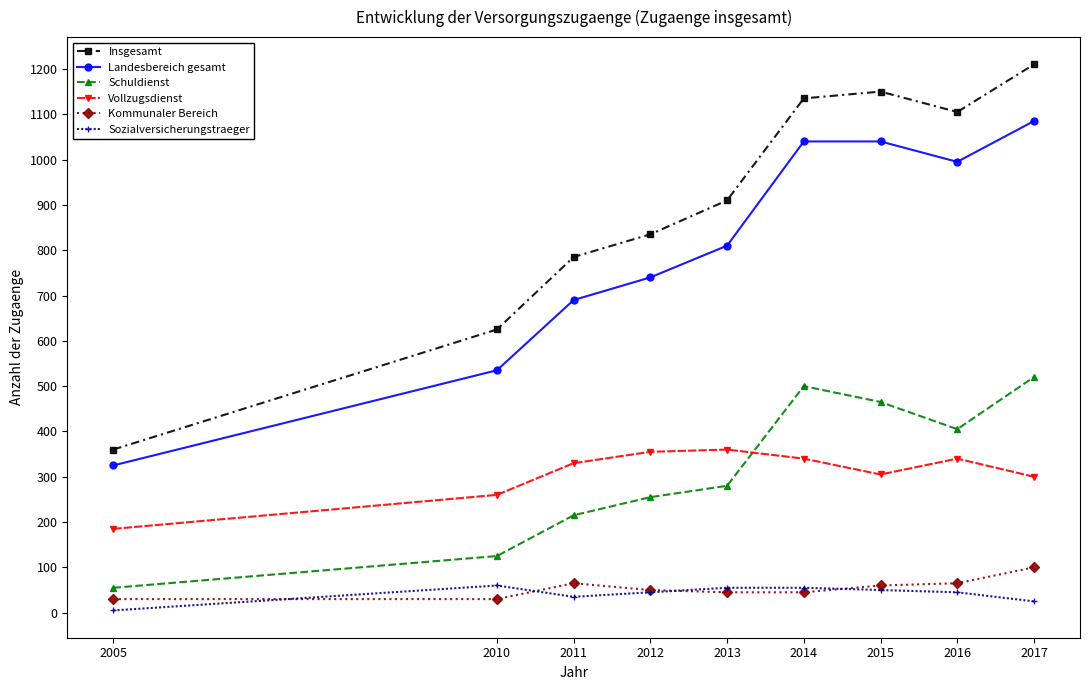

Which series changed the most between 2013 and 2015?

Insgesamt